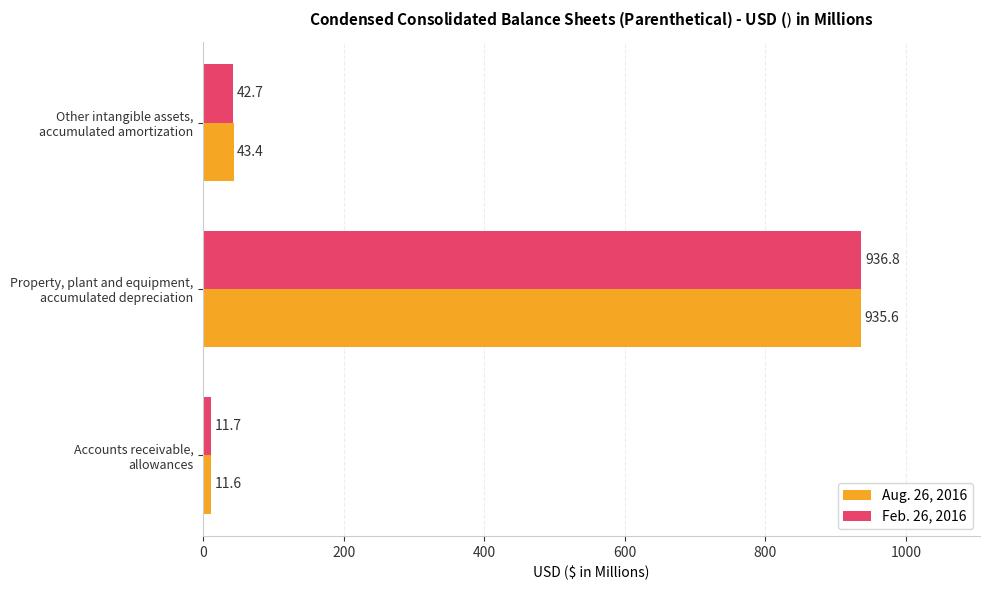

Which series has the largest range (max minus min)?

Feb. 26, 2016